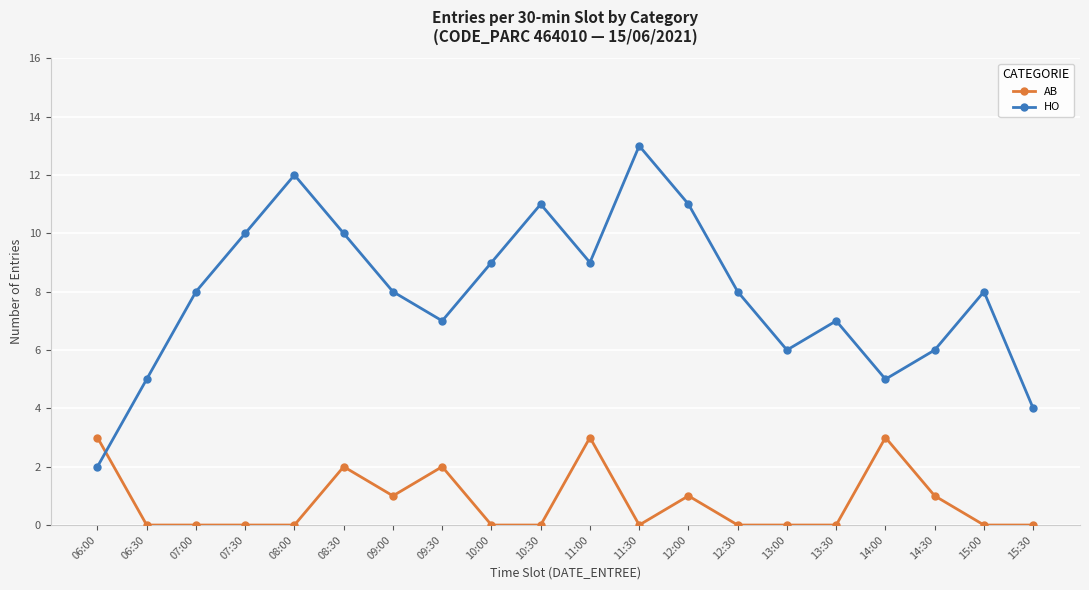

What is the difference between the maximum and minimum values in the AB series?

3